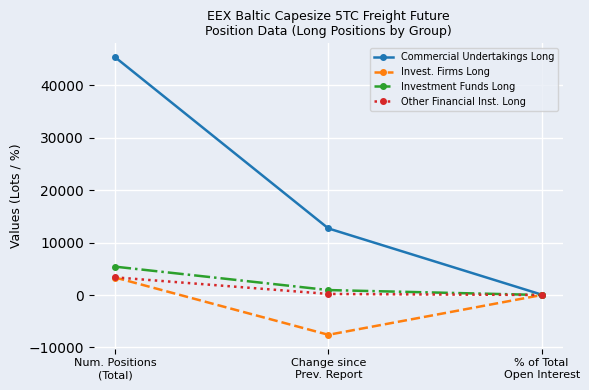

Which series has the widest spread of values?

Commercial Undertakings Long